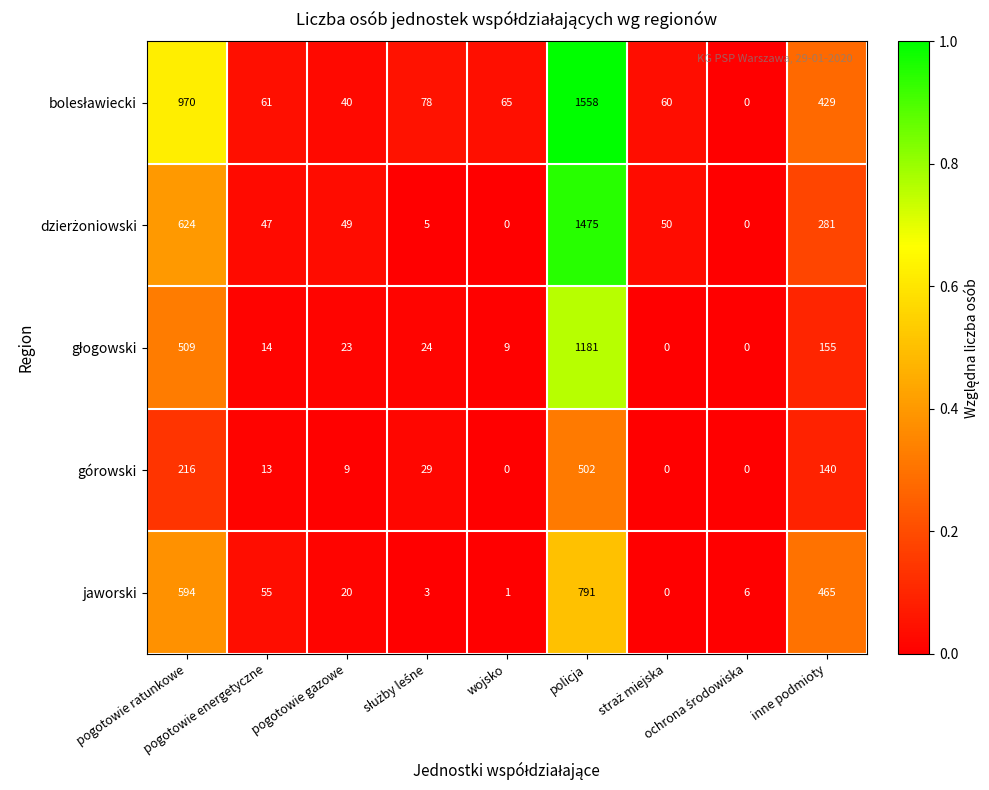

What is the sum of all górowski values?

909